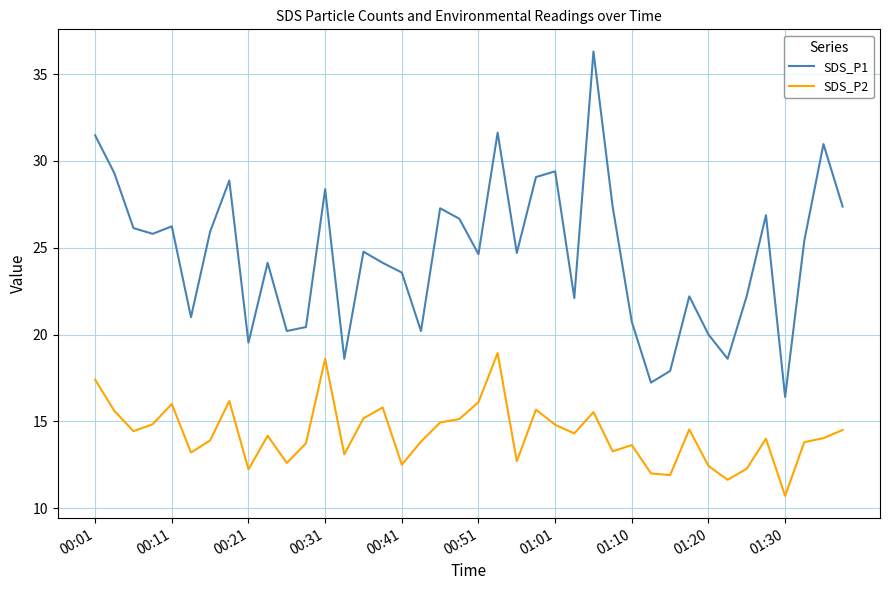

Which series has the largest range (max minus min)?

SDS_P1